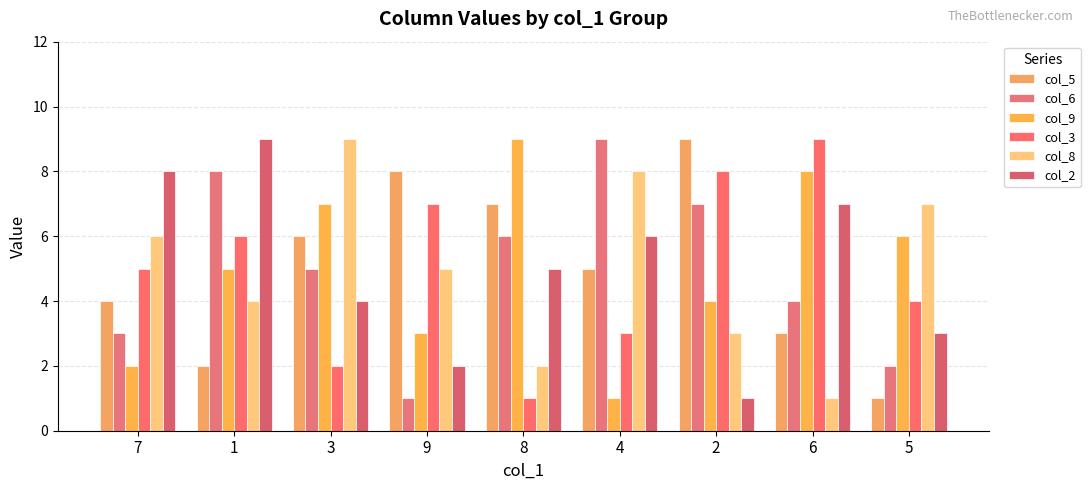

What is the sum of all col_6 values?

45